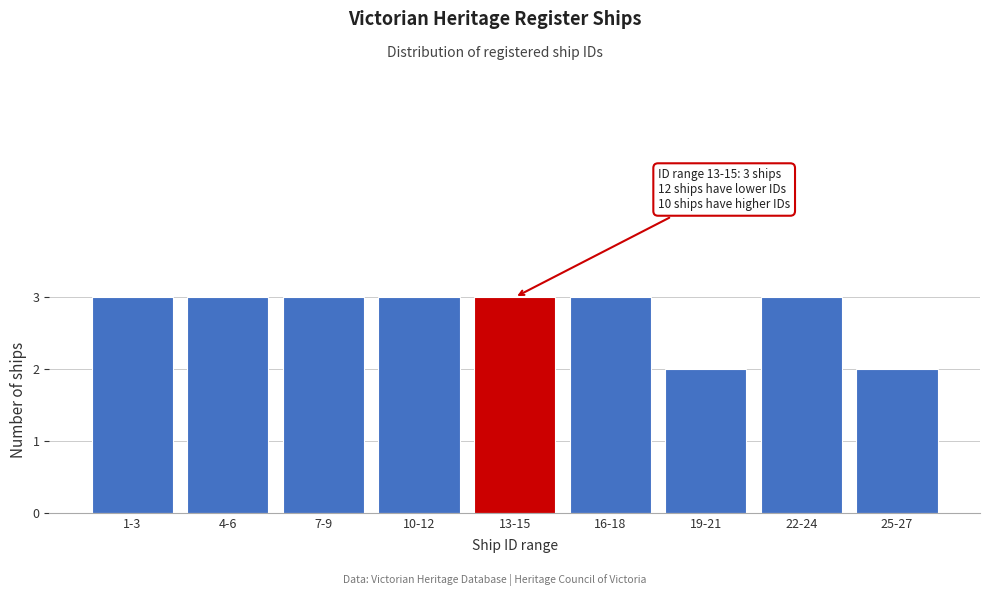

Reading right to left, list all the values displayed in this chart.

25-27=2	22-24=3	19-21=2	16-18=3	13-15=3	10-12=3	7-9=3	4-6=3	1-3=3